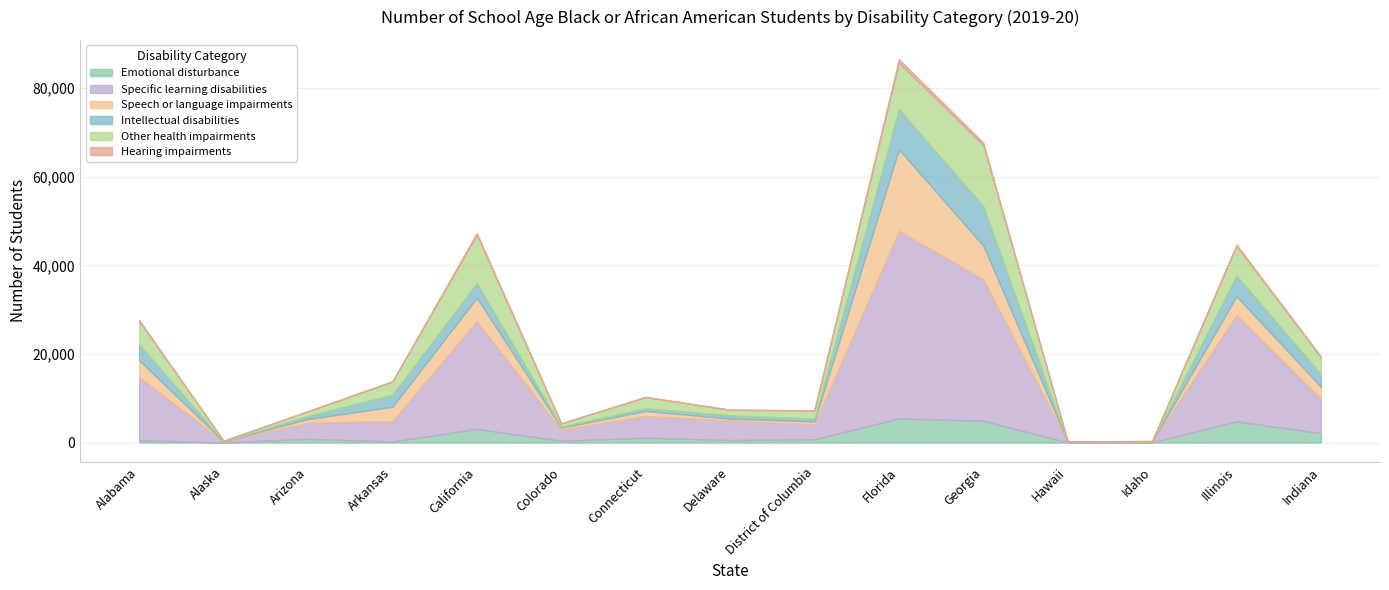

What is the average value of the Intellectual disabilities series?

2549